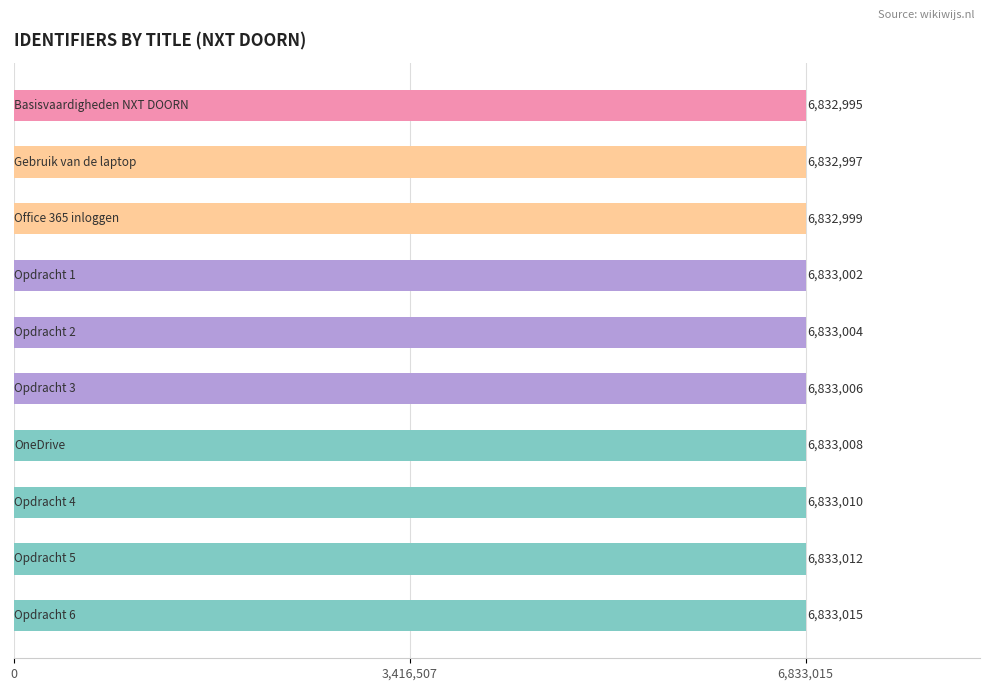

What is the difference between the maximum and minimum values?

20